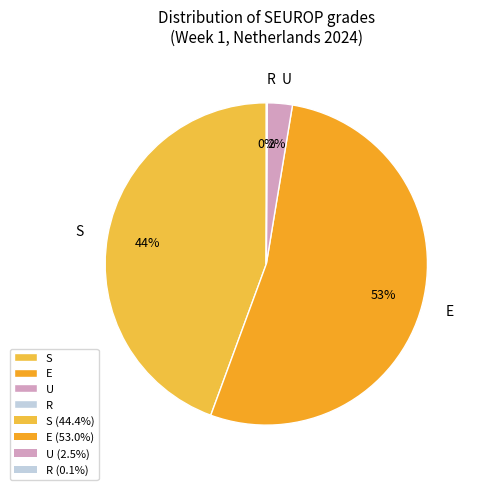

Does any single category account for the majority?

Yes